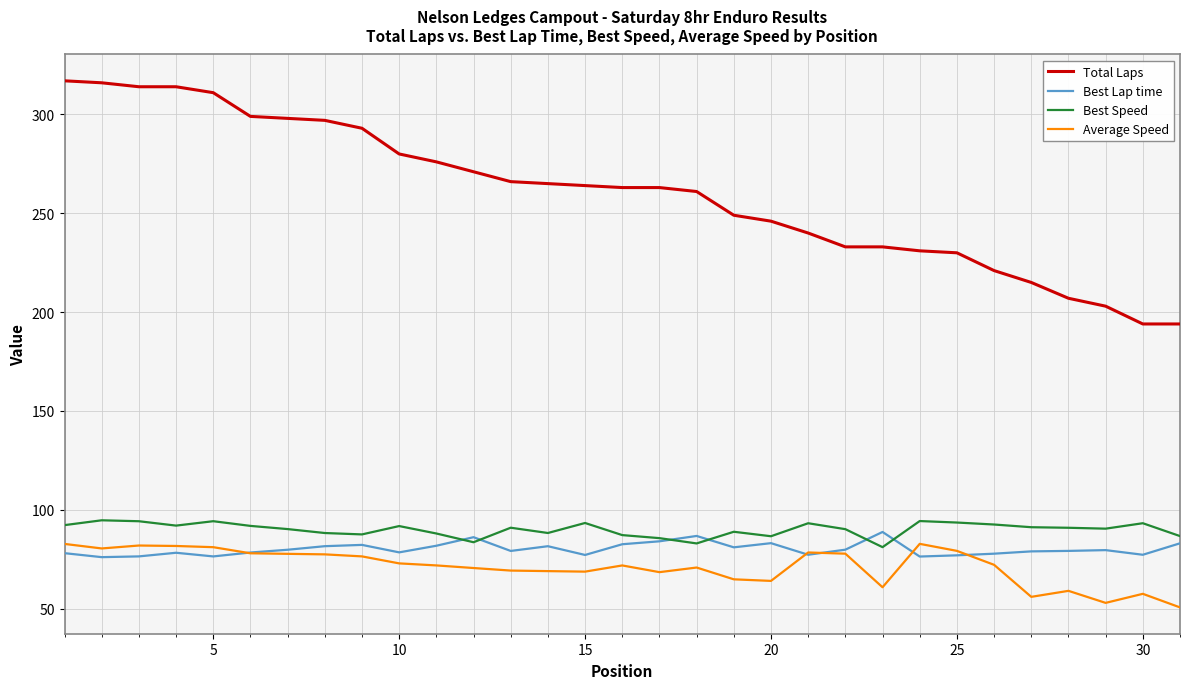

True or false: Average Speed and Best Speed cross at least once.

False